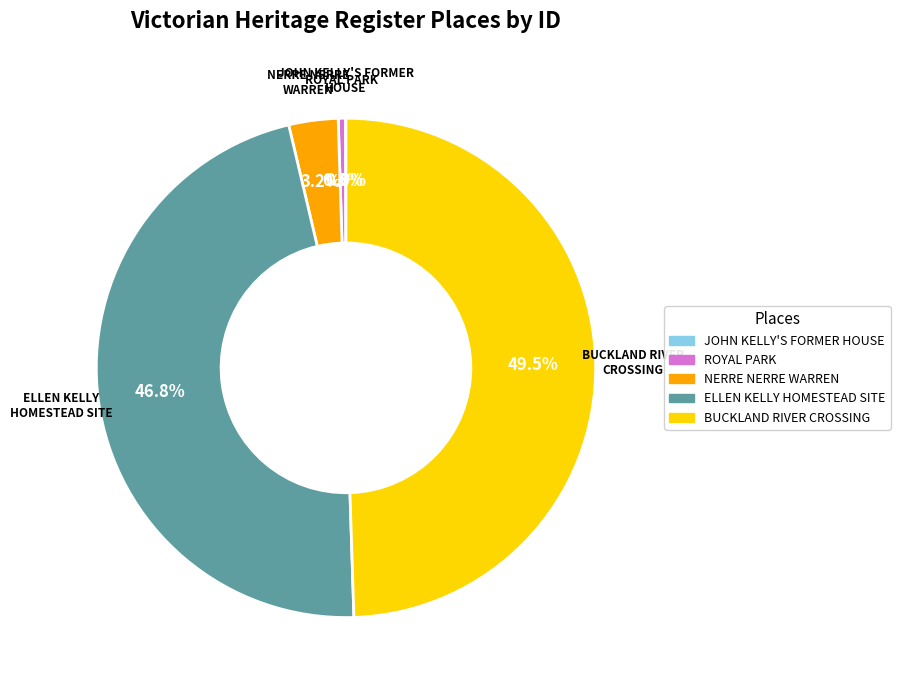

Does NERRE NERRE WARREN represent more than half of the total?

No